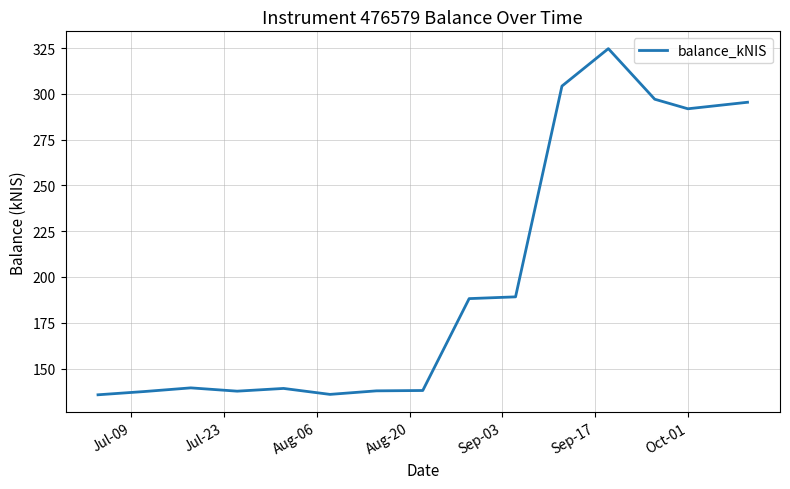

What is the minimum value shown in the chart?

135.7